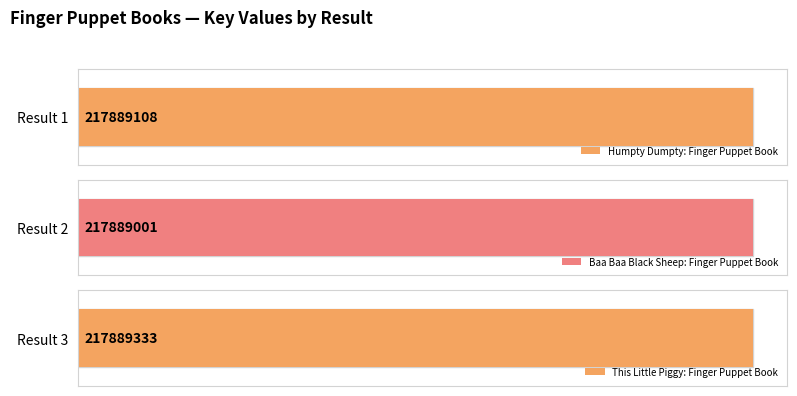

Which label corresponds to the largest value in the chart?

3